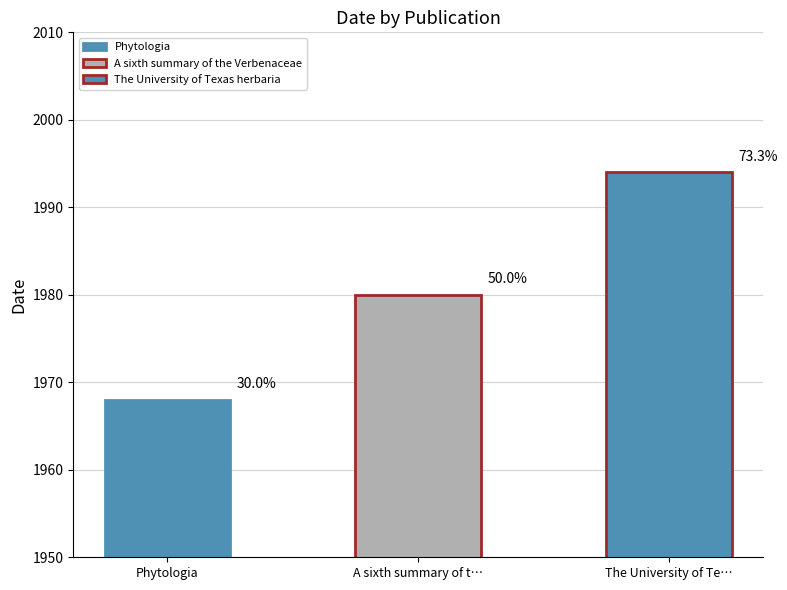

Which has a higher value, Phytologia or A sixth summary of the Verbenaceae?

A sixth summary of the Verbenaceae